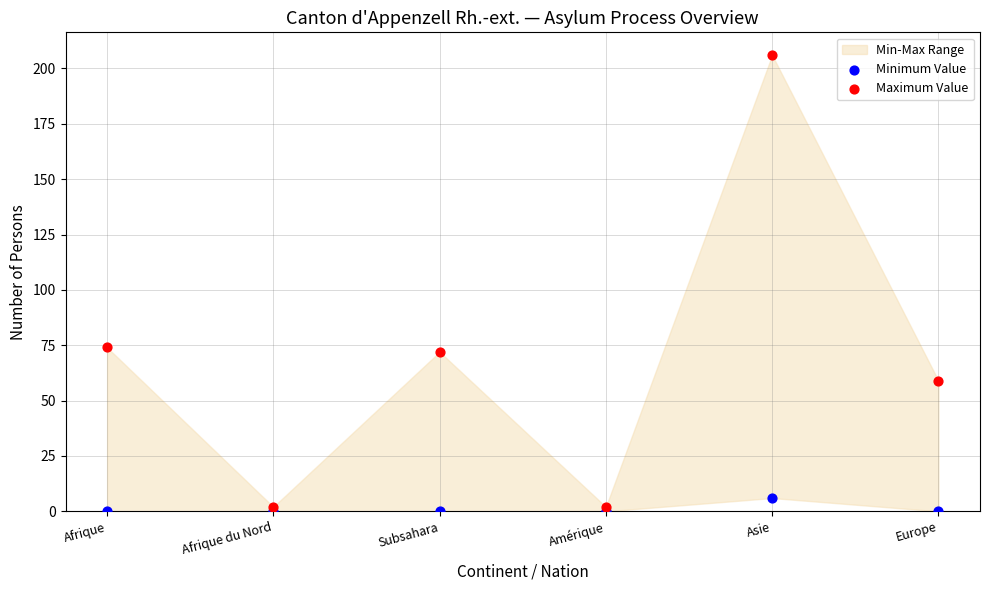

Which series contains the highest Y value?

Maximum Value